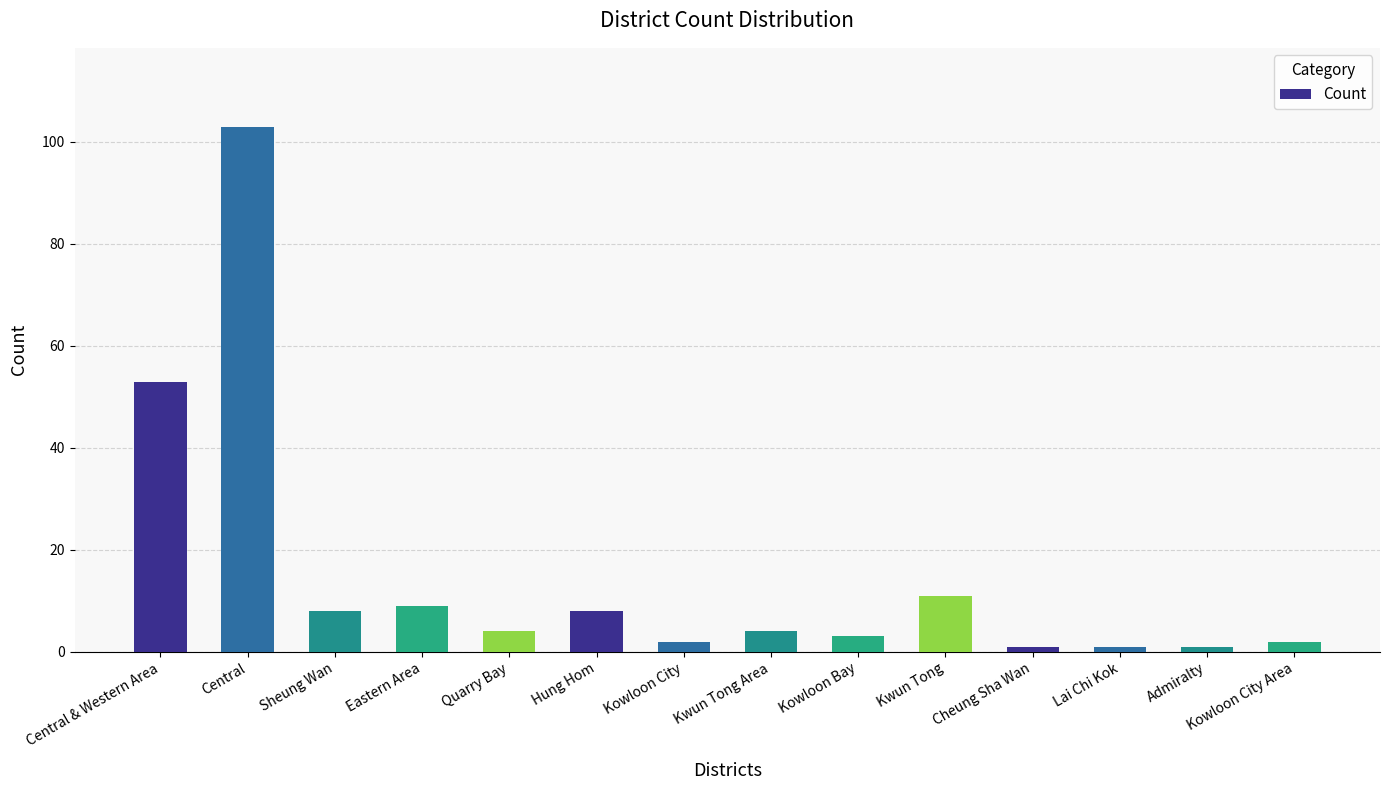

Reading left to right, extract all data points from this chart.

53	103	8	9	4	8	2	4	3	11	1	1	1	2